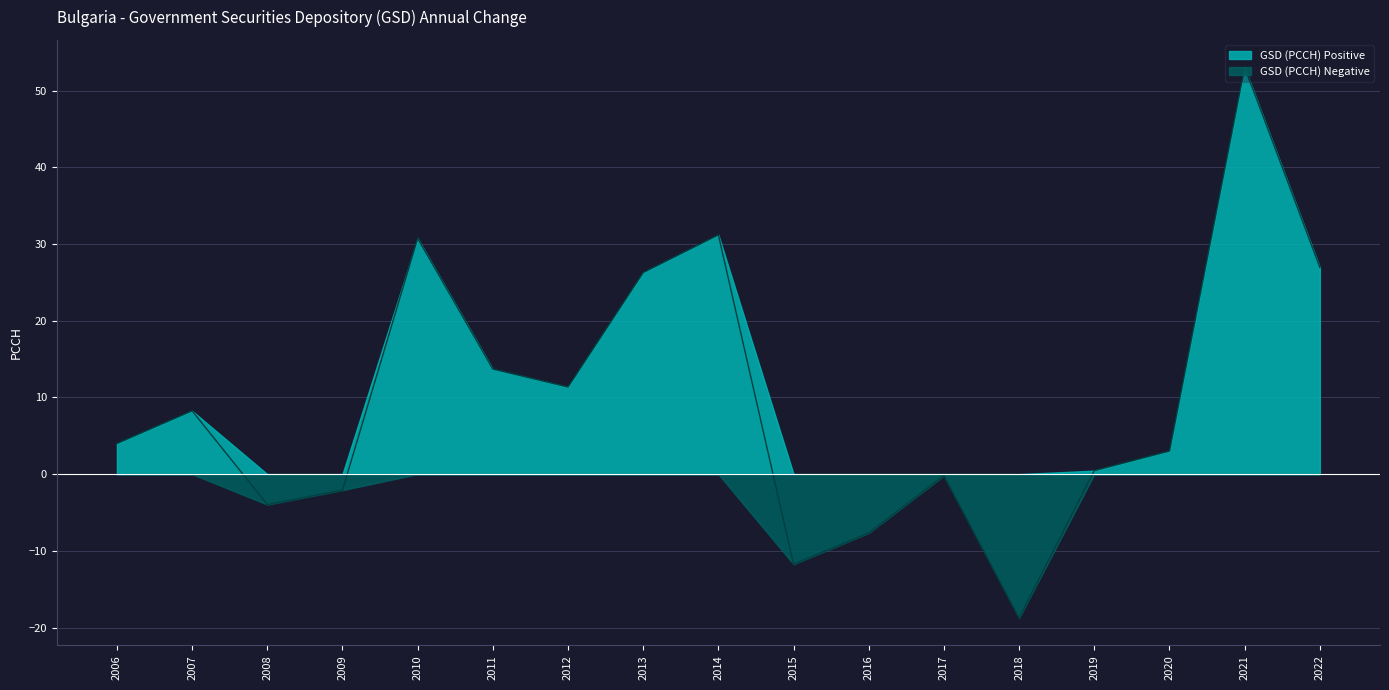

How many positive values are there?

11